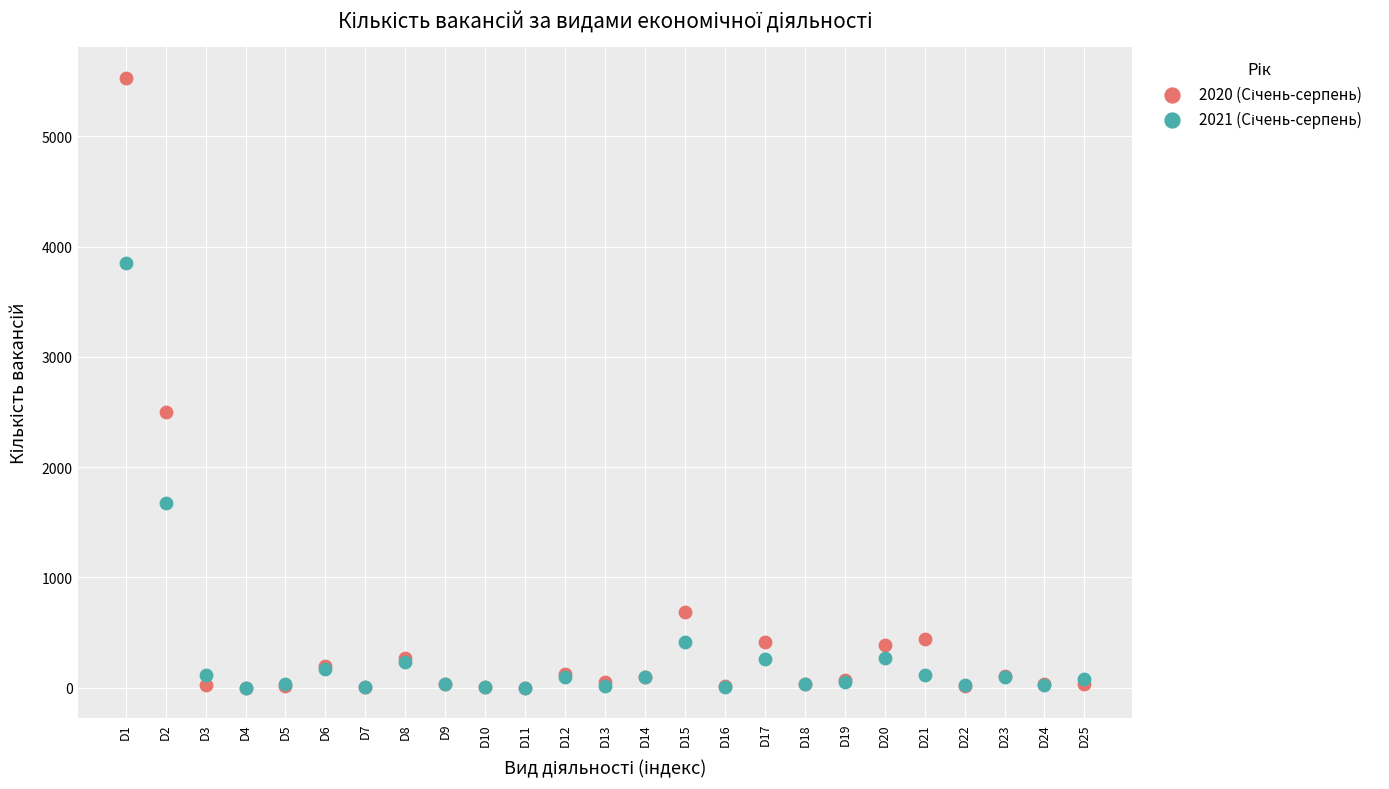

Across all series, what Y value is closest to 2765?

2500